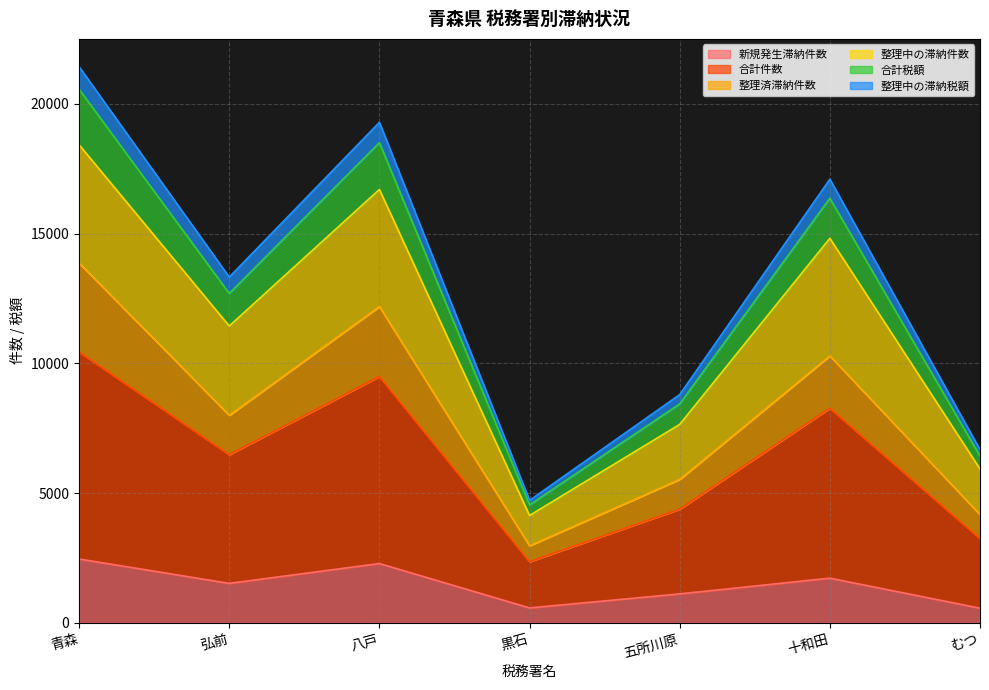

What is the value of the 新規発生滞納件数 point at the 5th from the left?

1115